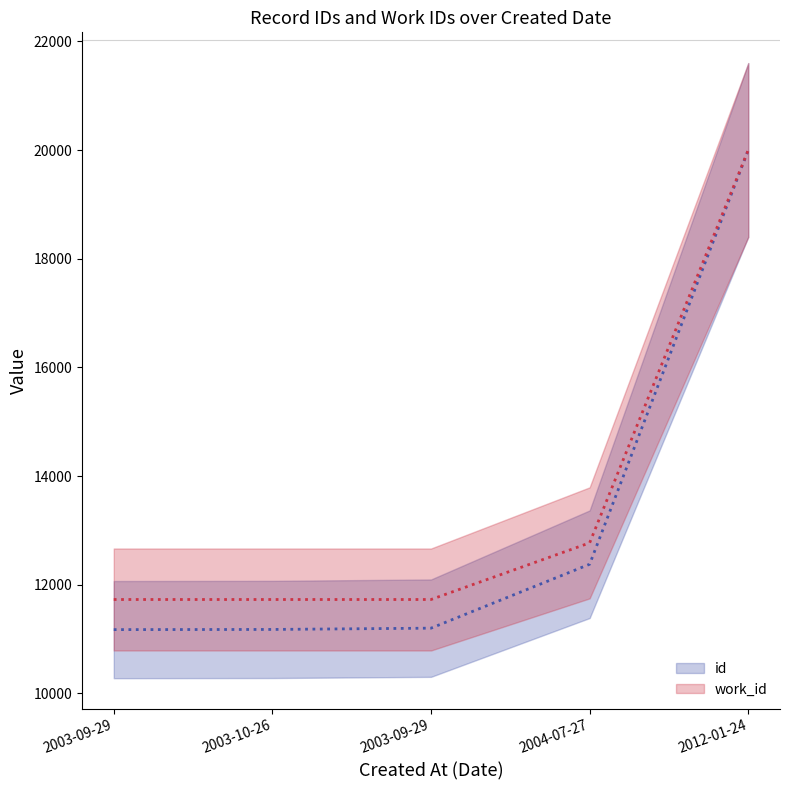

True or false: work_id_line and id_line cross at least once.

False